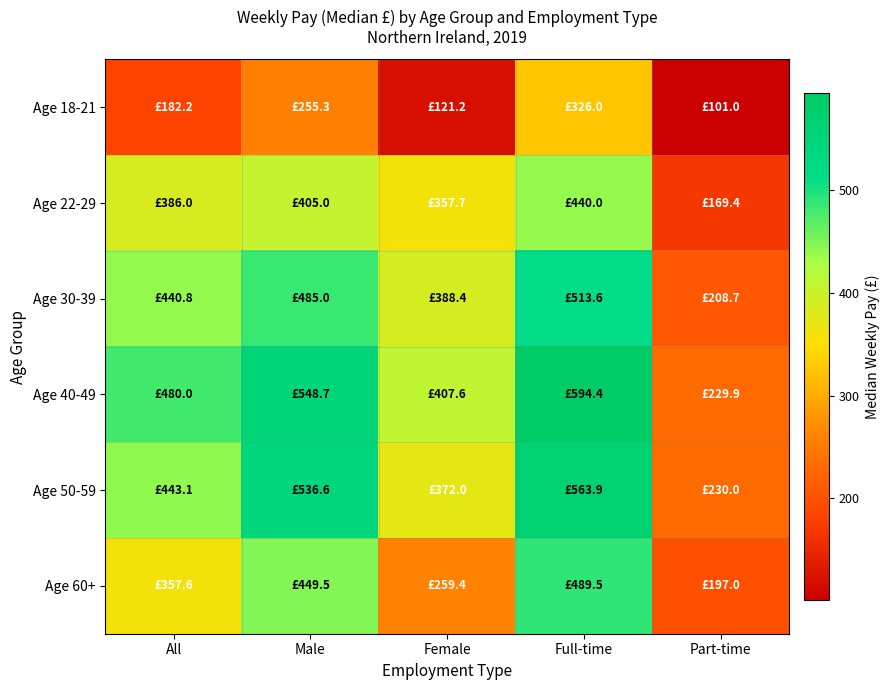

List the series in order of their peak value, highest first.

Age 40-49, Age 50-59, Age 30-39, Age 60+, Age 22-29, Age 18-21